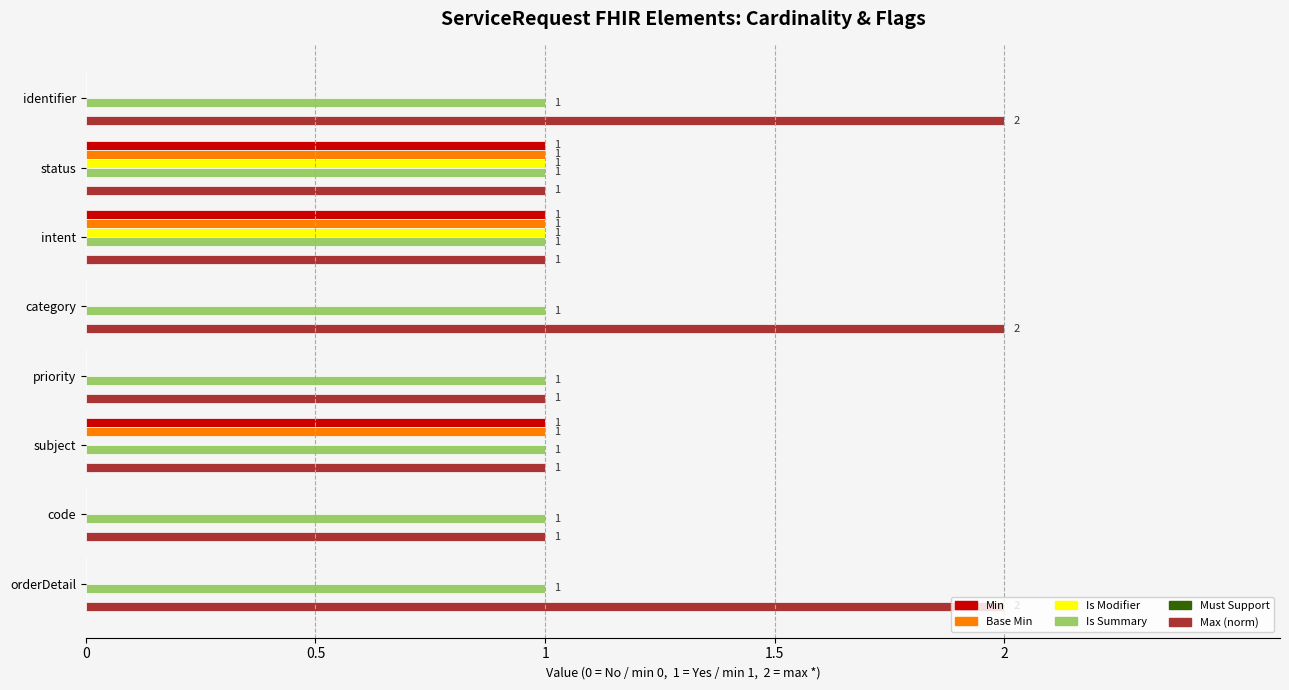

Which series has the largest total across all categories?

Max (norm)